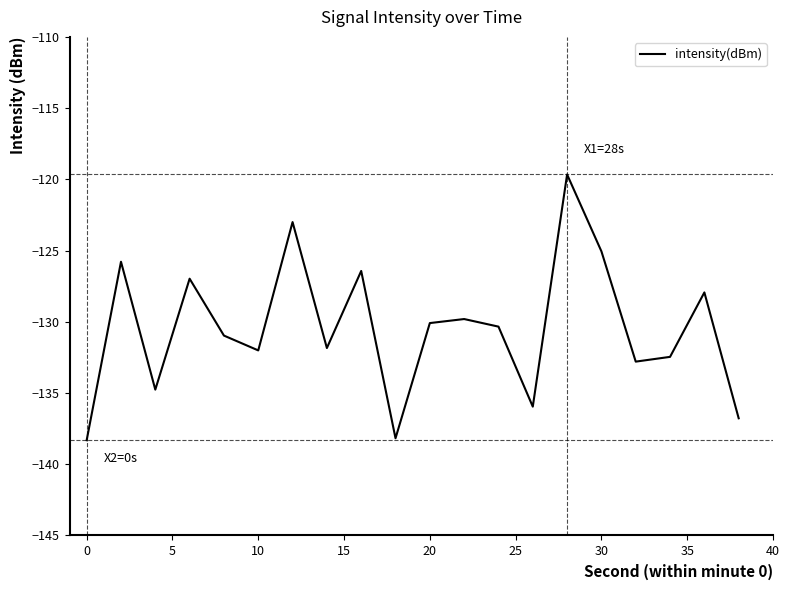

What is the greatest value displayed?

-119.7